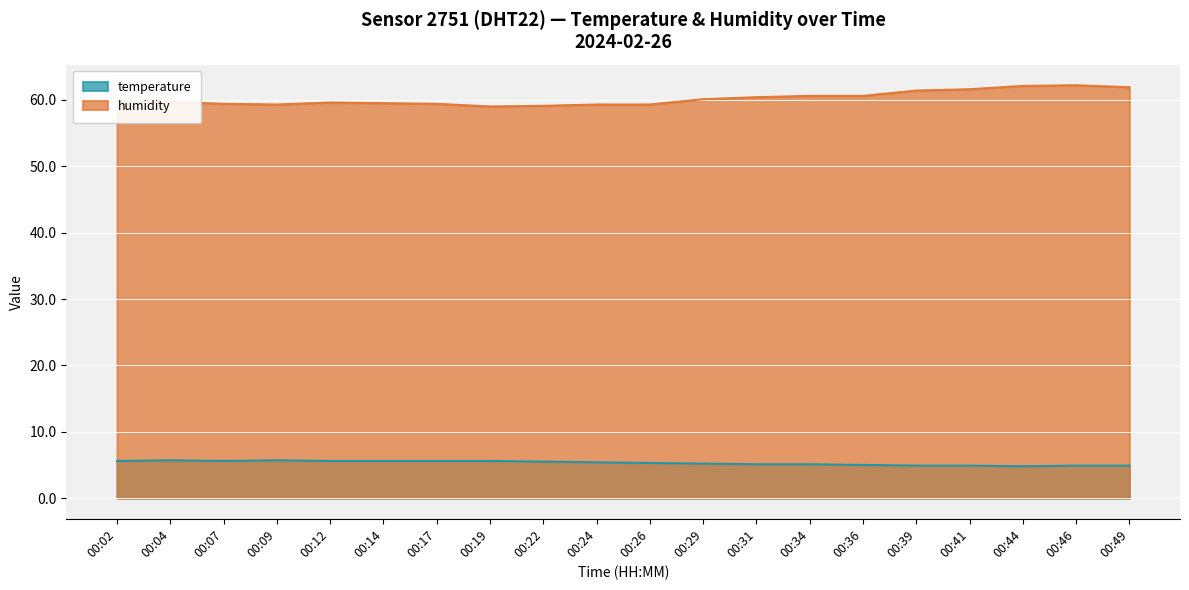

Rank the series by their maximum value, from highest to lowest.

humidity, temperature